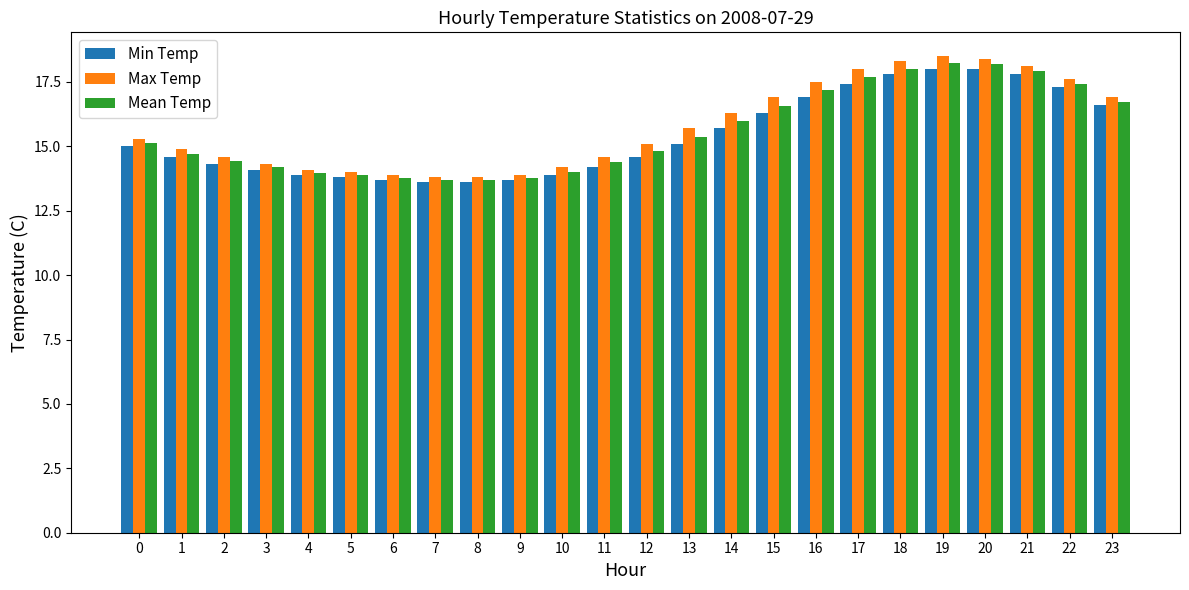

What is the difference between the Min Temp values at 2 and 8?

0.7